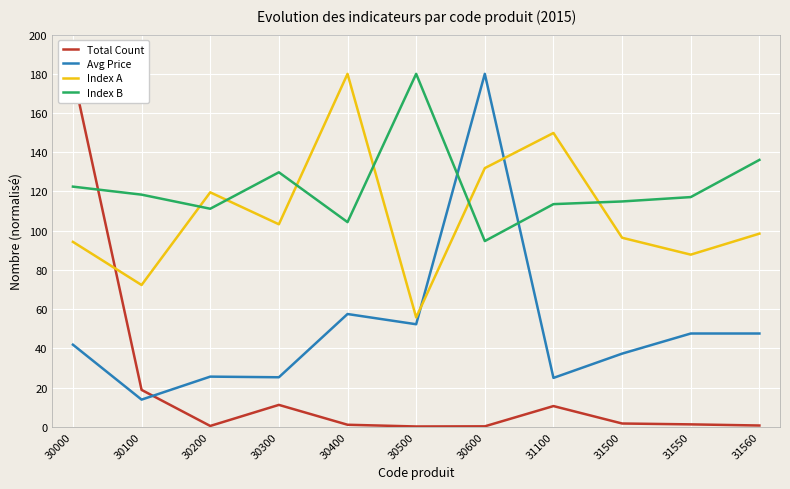

List the labels in order of Total Count value, smallest first.

30500, 30600, 30200, 31560, 30400, 31550, 31500, 31100, 30300, 30100, 30000